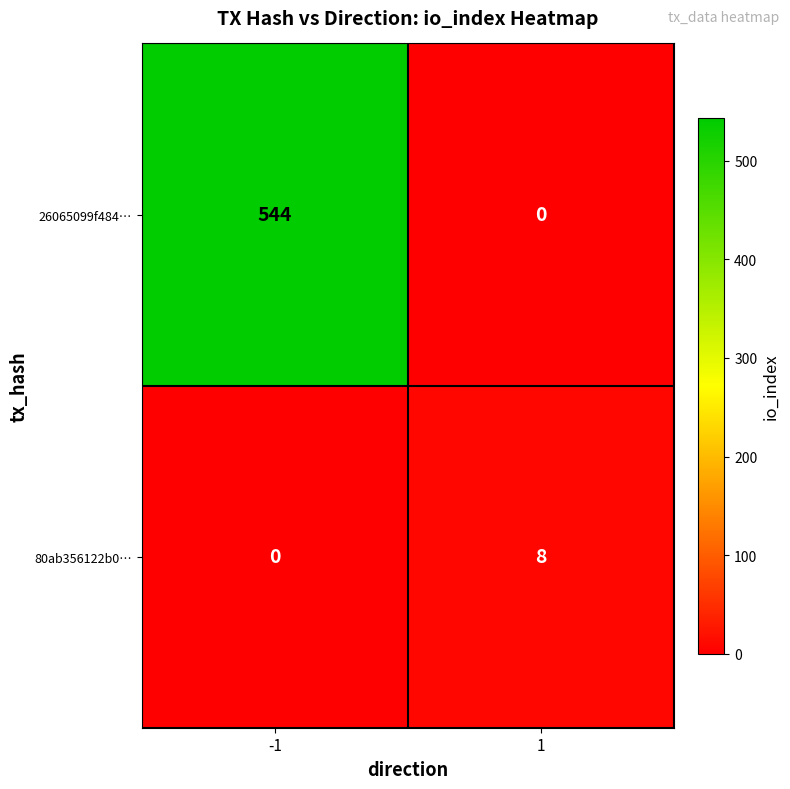

Rank the series by their average value, from highest to lowest.

26065099f484…, 80ab356122b0…